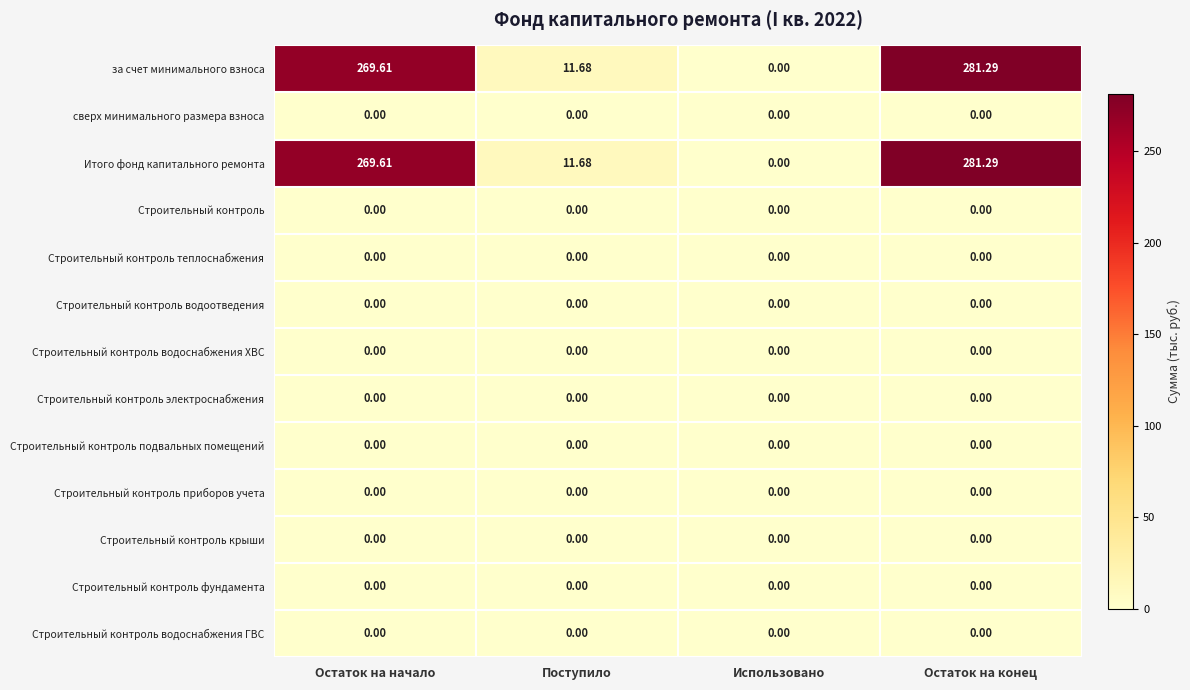

What is the total value across all series at Остаток на начало?

539.2